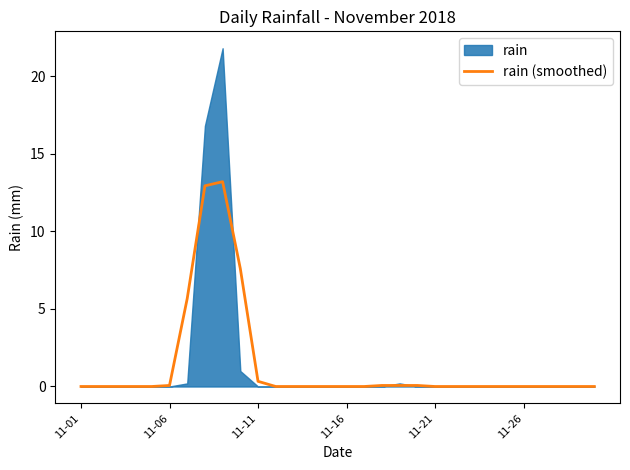

What position from the left is 11-11?

3